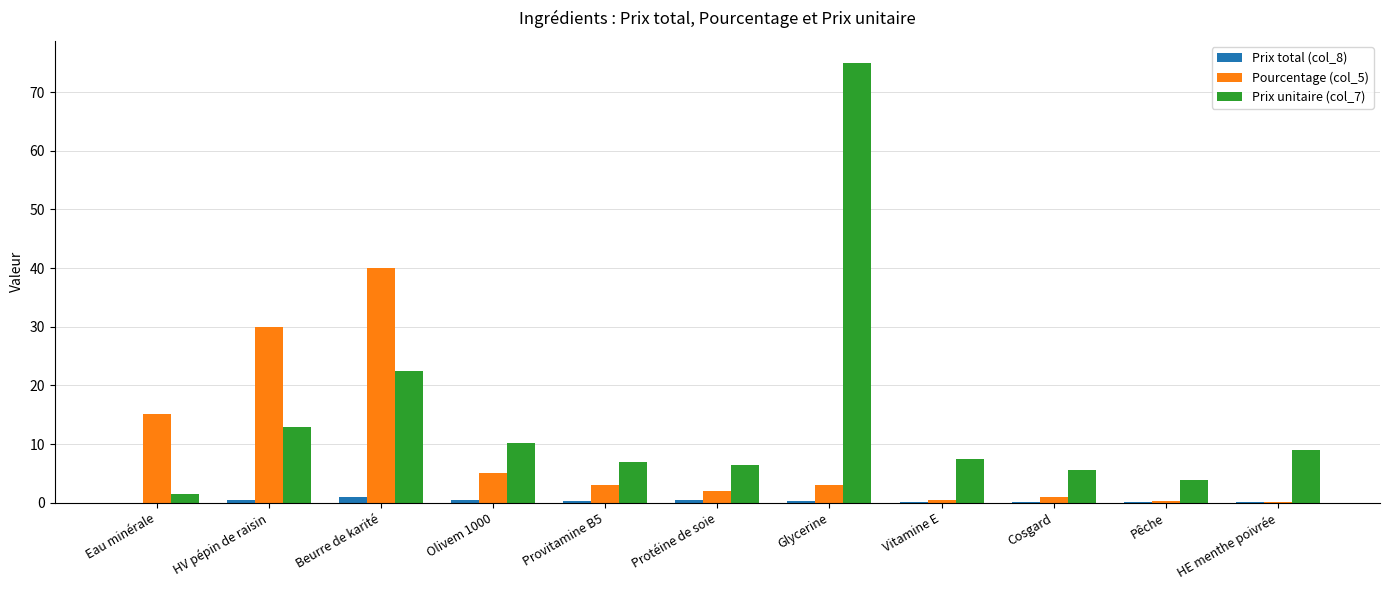

At which category does the chart reach its peak across all series?

Glycerine